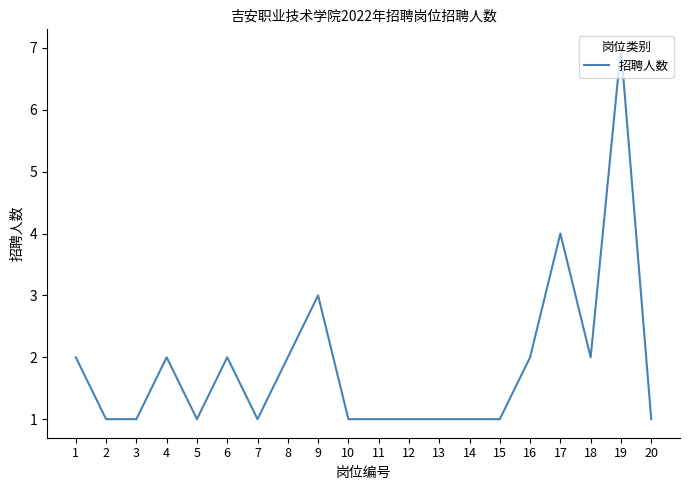

Reading left to right, what are all the values shown in this chart?

1=2	2=1	3=1	4=2	5=1	6=2	7=1	8=2	9=3	10=1	11=1	12=1	13=1	14=1	15=1	16=2	17=4	18=2	19=7	20=1